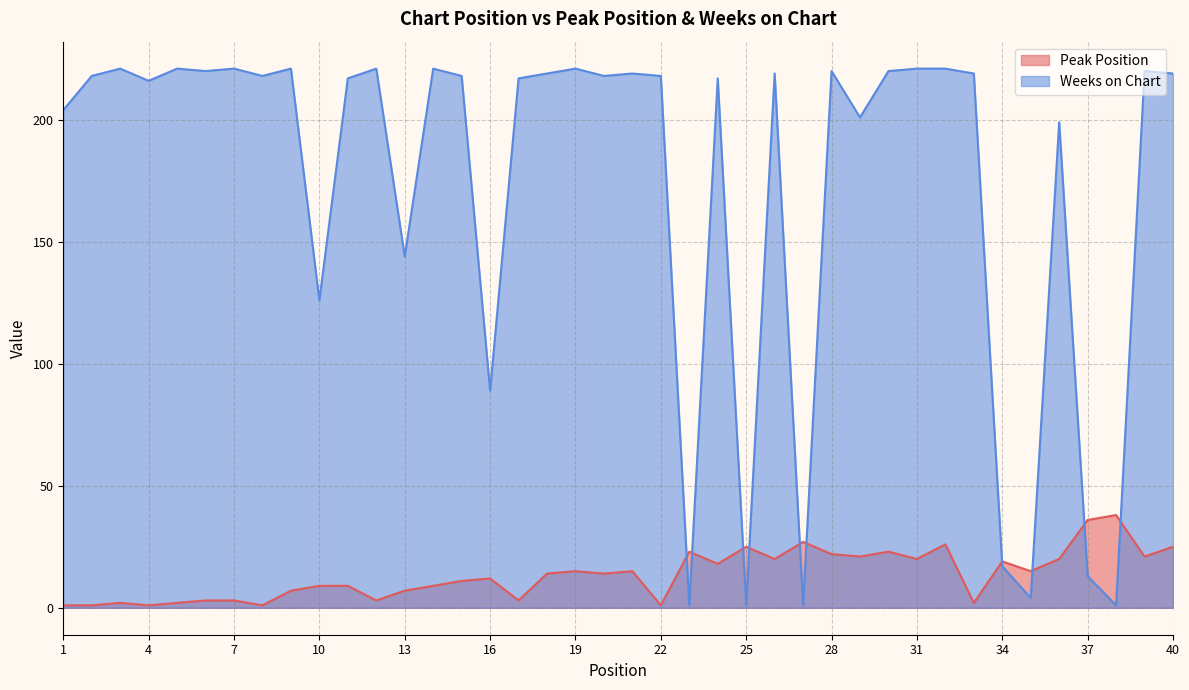

Reading left to right, what are all the values shown in this chart?

Peak Position: 1=1	2=1	3=2	4=1	5=2	6=3	7=3	8=1	9=7	10=9	11=9	12=3	13=7	14=9	15=11	16=12	17=3	18=14	19=15	20=14	21=15	22=1	23=23	24=18	25=25	26=20	27=27	28=22	29=21	30=23	31=20	32=26	33=2	34=19	35=15	36=20	37=36	38=38	39=21	40=25
Weeks on Chart: 1=204	2=218	3=221	4=216	5=221	6=220	7=221	8=218	9=221	10=126	11=217	12=221	13=144	14=221	15=218	16=89	17=217	18=219	19=221	20=218	21=219	22=218	23=1	24=217	25=1	26=219	27=1	28=220	29=201	30=220	31=221	32=221	33=219	34=17	35=4	36=199	37=13	38=1	39=220	40=219